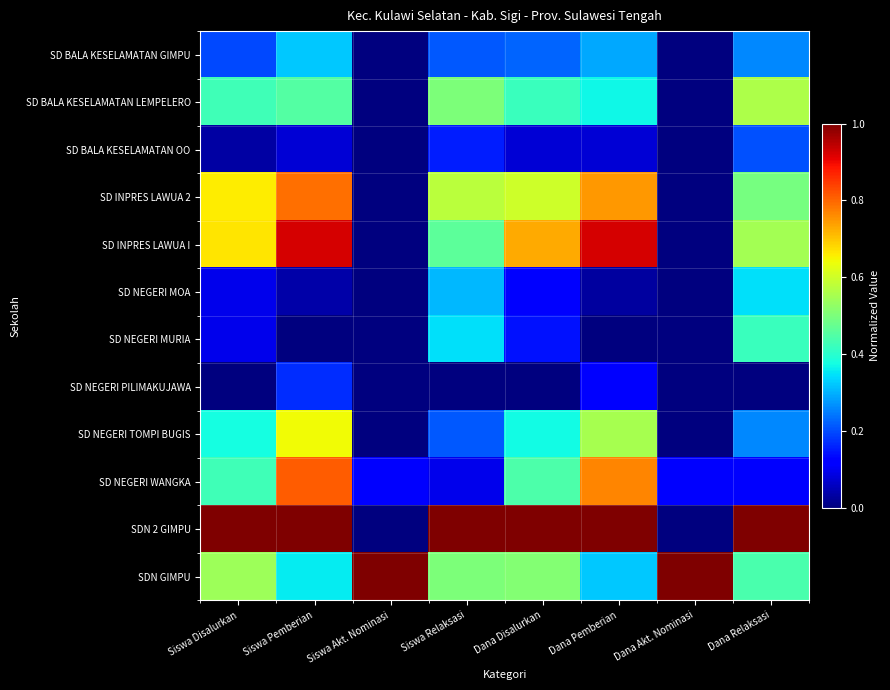

How many distinct data groups are displayed?

12